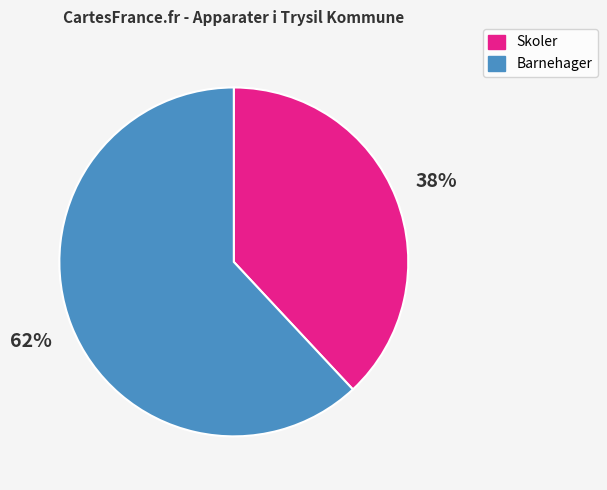

Approximately how many times larger is the value at Barnehager compared to Skoler?

1.6